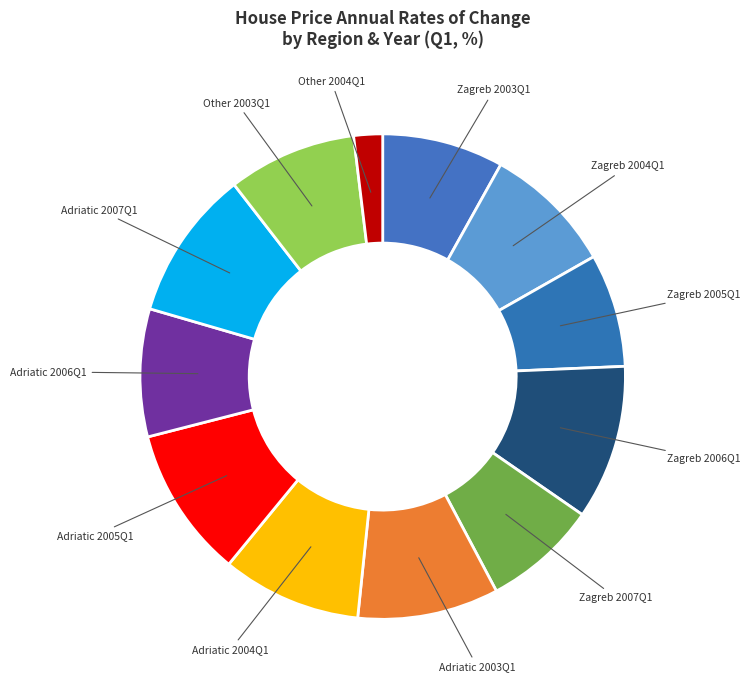

Is it true that Adriatic 2005Q1 is 22% of the pie?

False